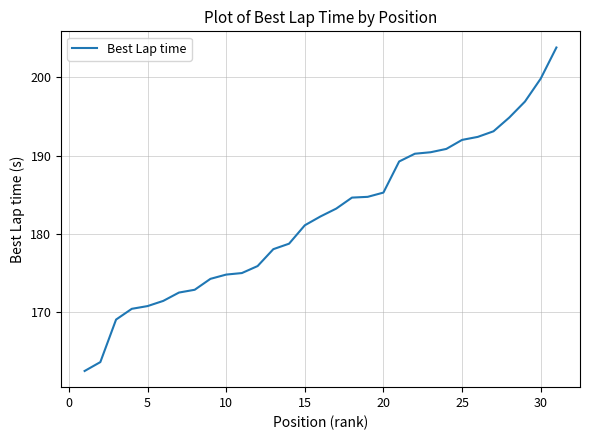

What is the minimum value shown in the chart?

162.5